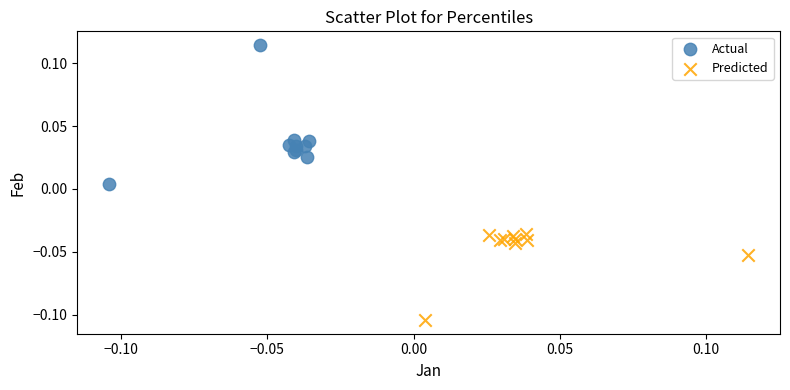

Which series reaches the maximum Y coordinate?

Actual